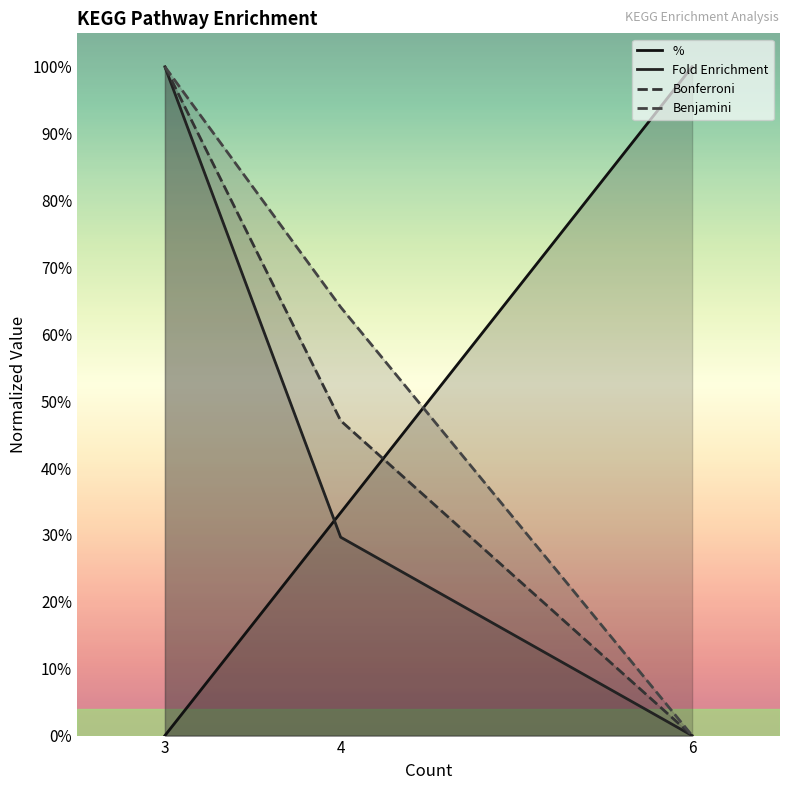

The Fold Enrichment series shows 29.7 at 4. True or false?

True